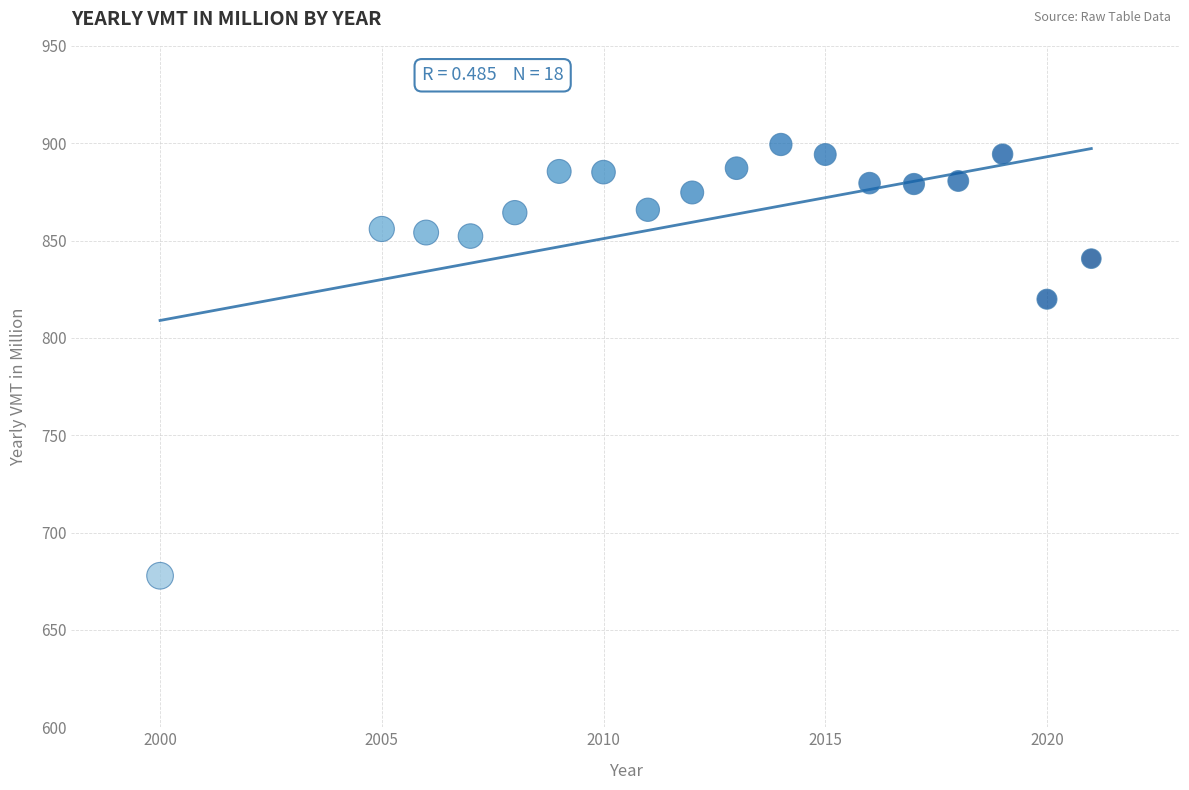

What is the range of X values (max minus min)?

21.0